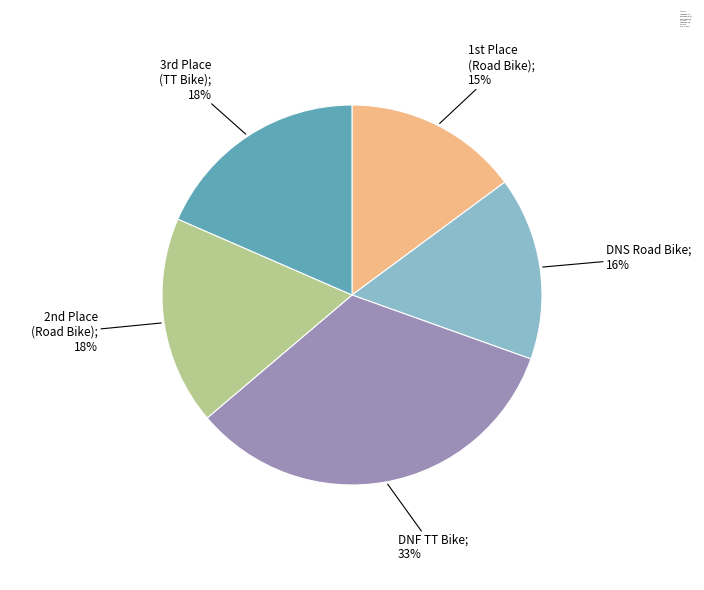

The DNF TT Bike (186) slice represents 33% of the pie. True or false?

True